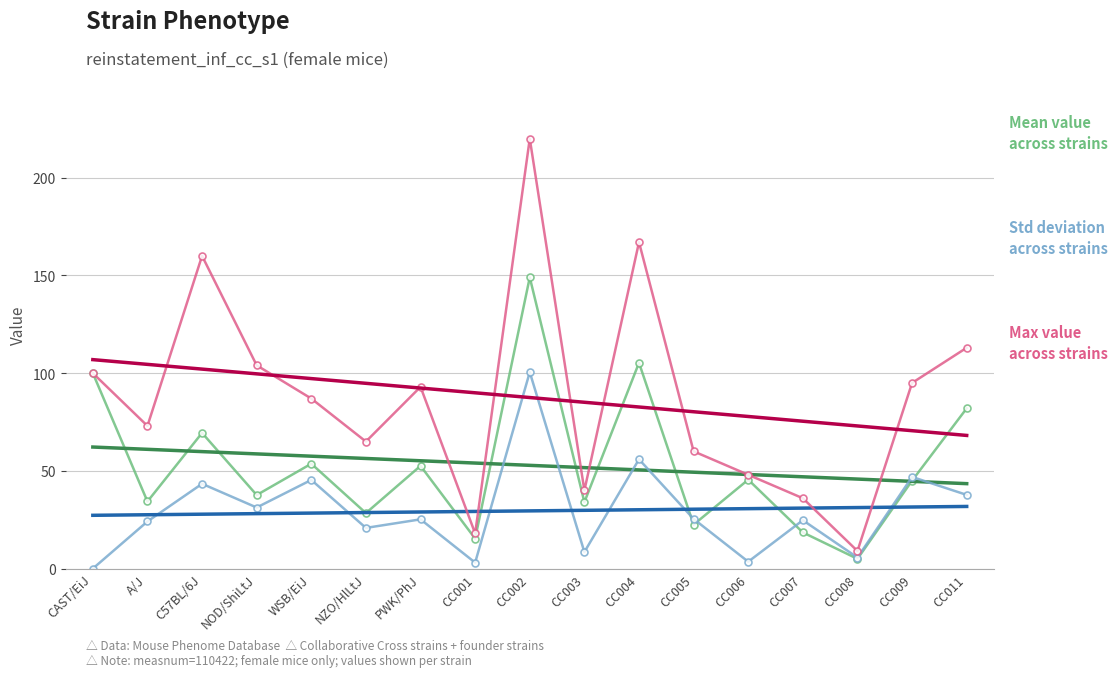

Which series has the largest range (max minus min)?

Max value across strains